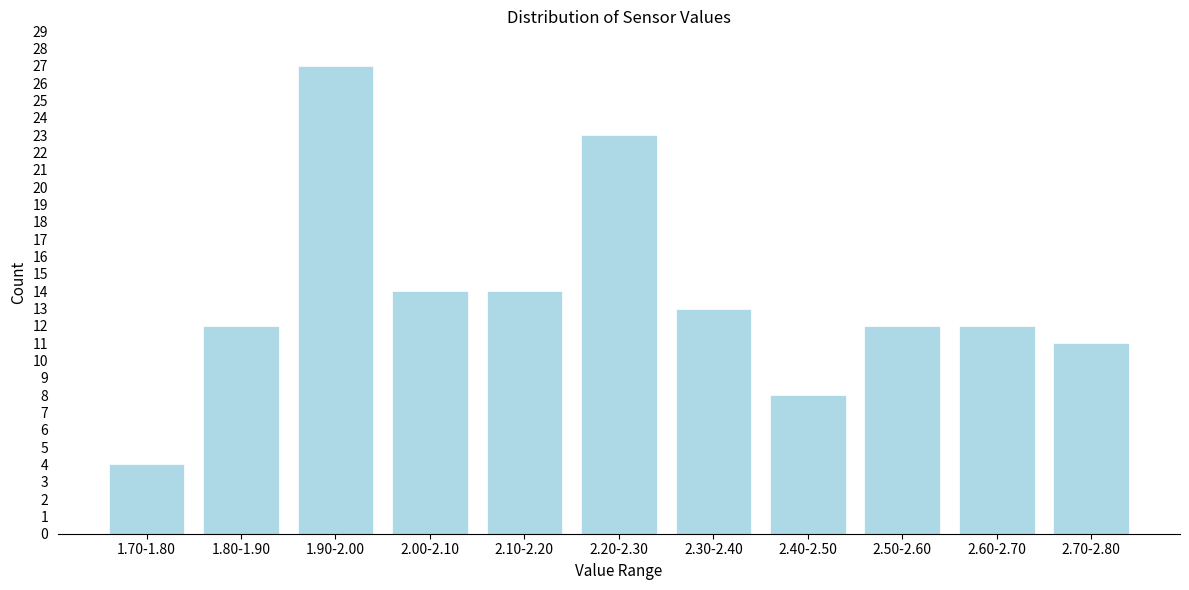

Reading right to left, extract all data points from this chart.

2.70-2.80=11	2.60-2.70=12	2.50-2.60=12	2.40-2.50=8	2.30-2.40=13	2.20-2.30=23	2.10-2.20=14	2.00-2.10=14	1.90-2.00=27	1.80-1.90=12	1.70-1.80=4